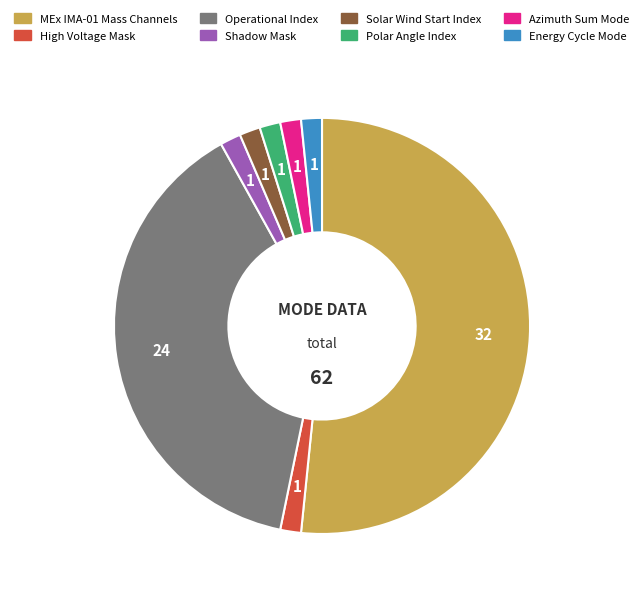

How many slices are in this pie chart?

8